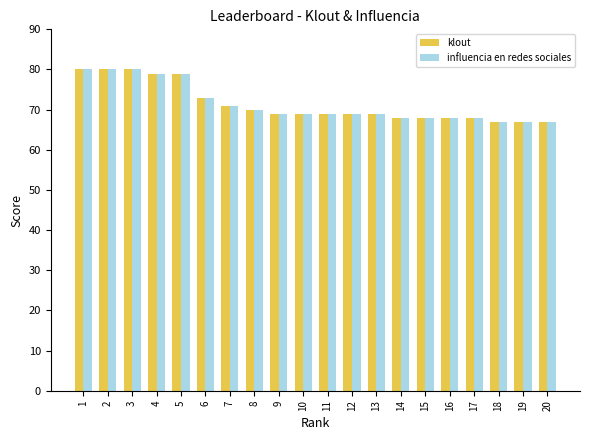

Where does the influencia en redes sociales series first go above 69?

1